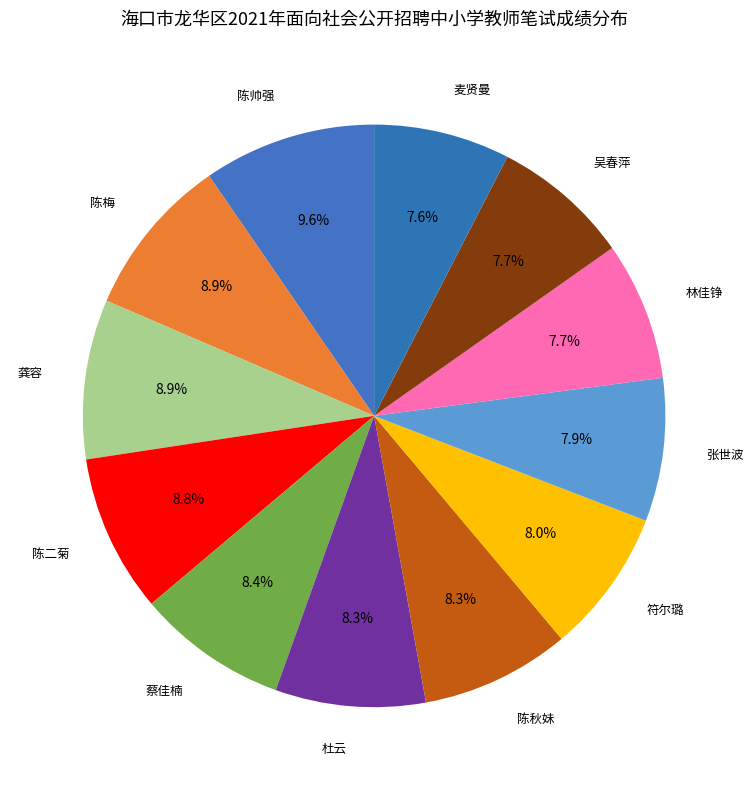

How many slices are in this pie chart?

12